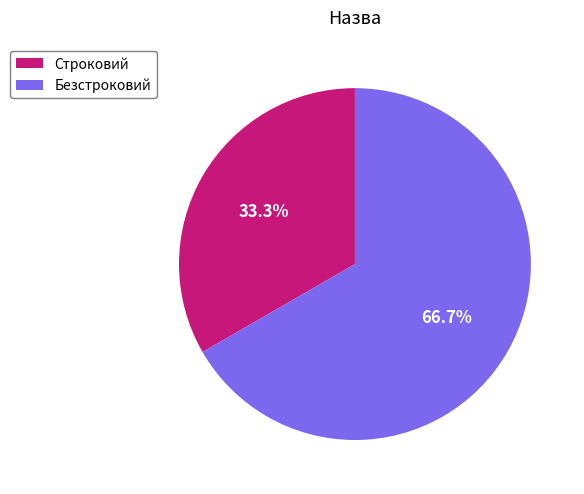

Combined, do Безстроковий and Строковий account for over 50%?

Yes